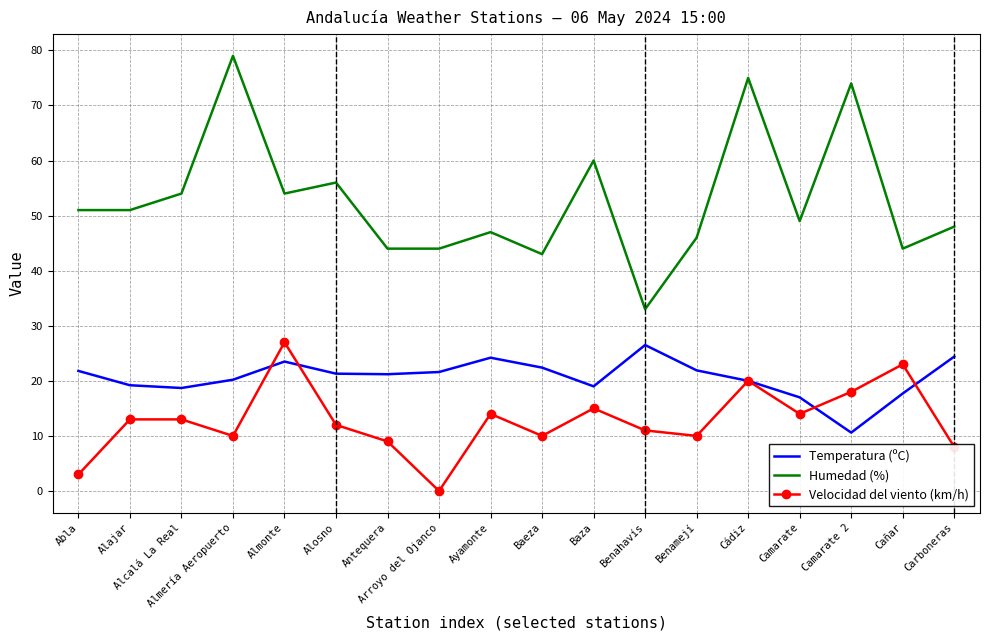

True or false: Humedad (%) and Temperatura (ºC) intersect in this chart.

False